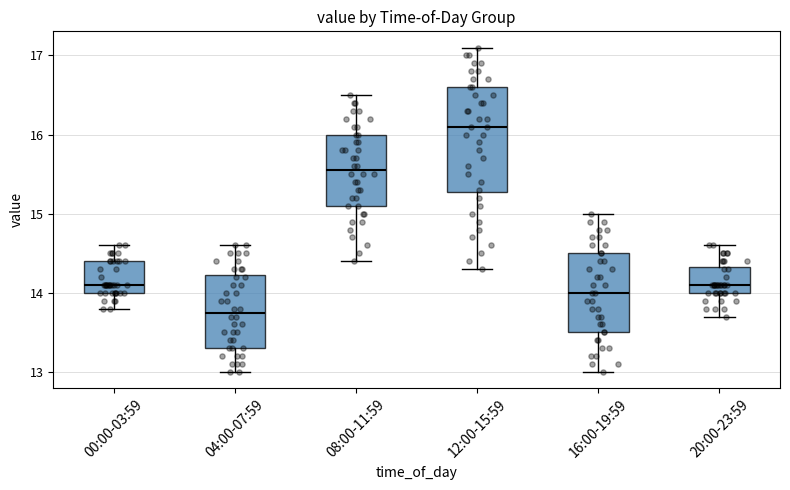

Which box has the lowest median line?

04:00-07:59